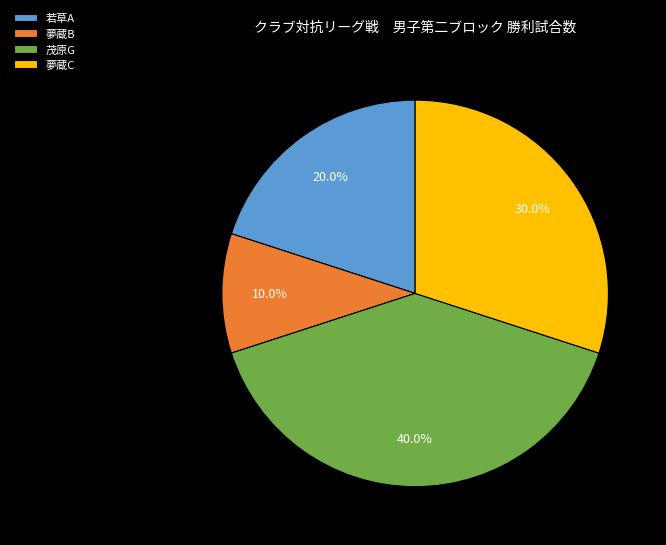

How many slices are in this pie chart?

4